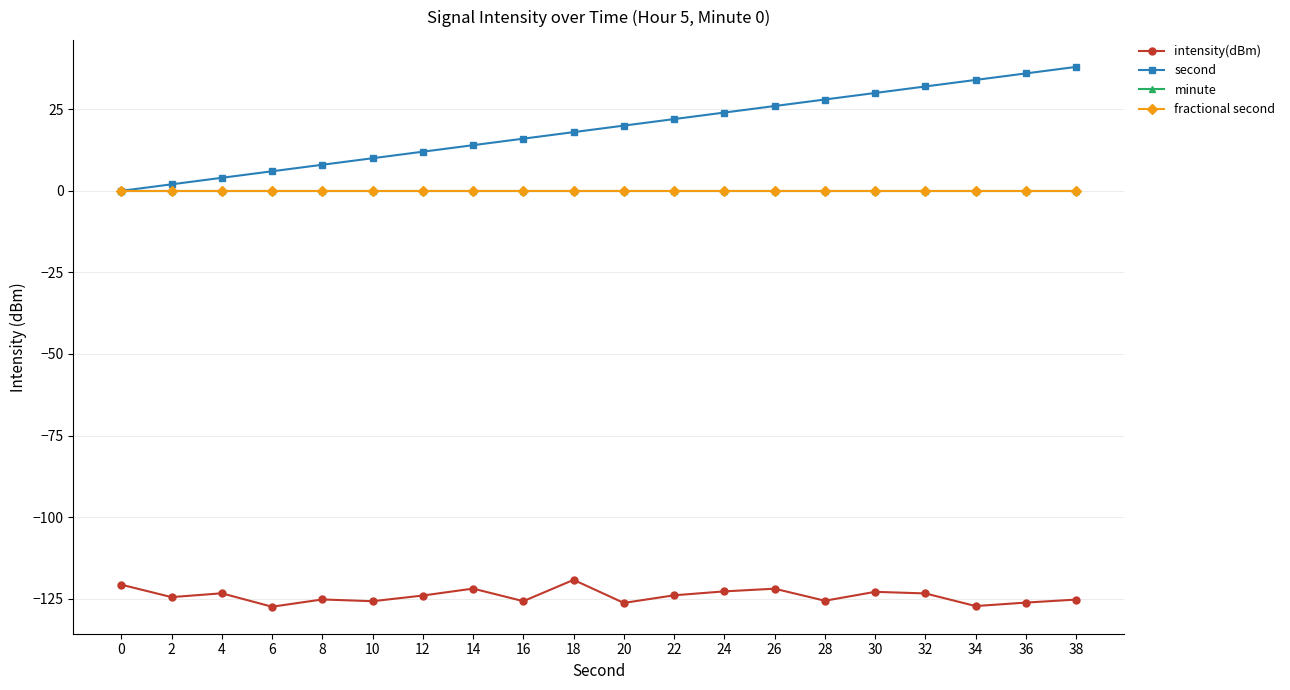

Rank the series at 4 from lowest to highest value.

intensity(dBm), minute, fractional second, second